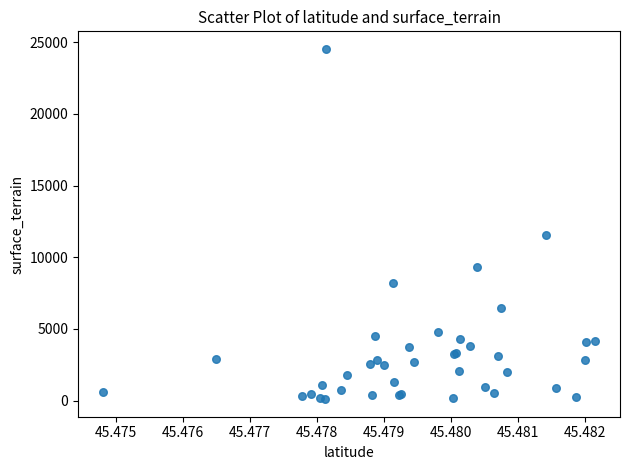

What Y value in the scatter plot is closest to 12320?

11525